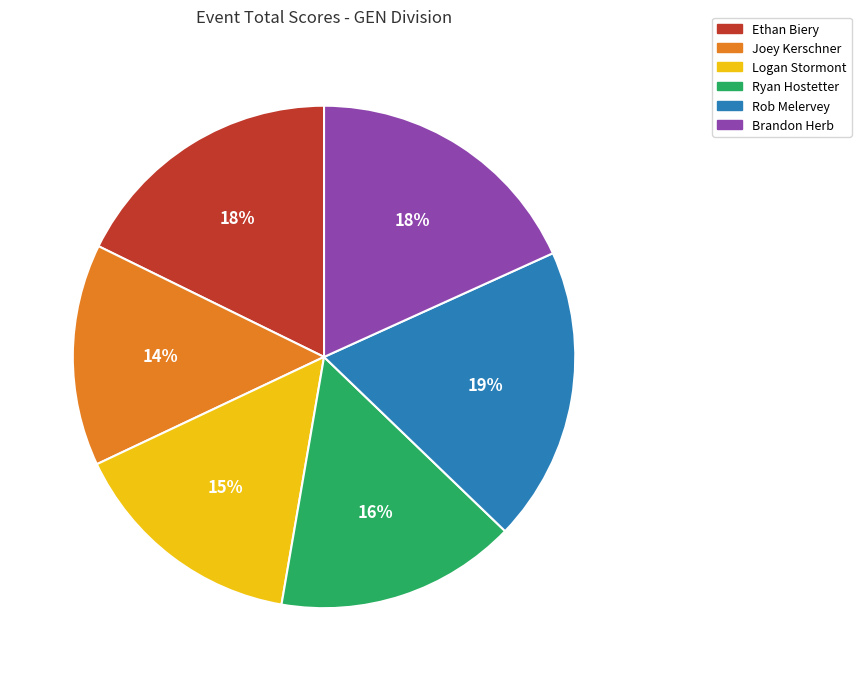

Does Brandon Herb account for over 50% of the chart?

No